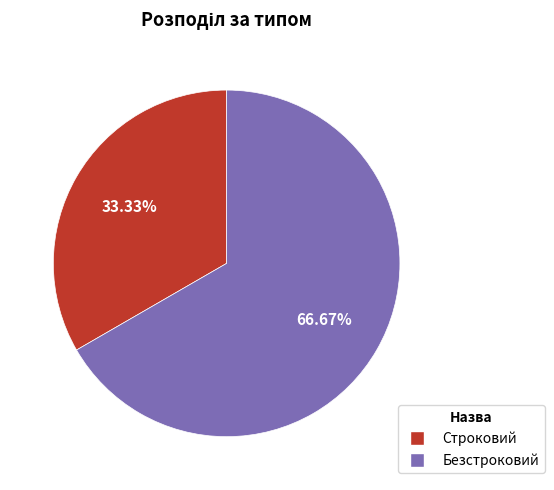

Is Безстроковий the majority of the pie?

Yes